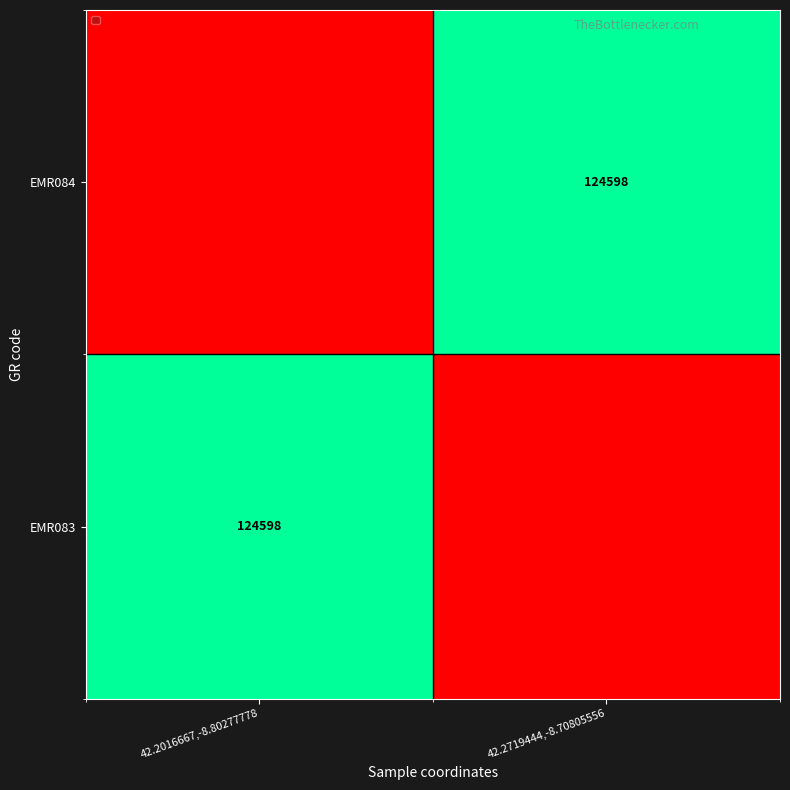

The value of EMR083 at 42.2016667,-8.80277778 is 197178. True or false?

False